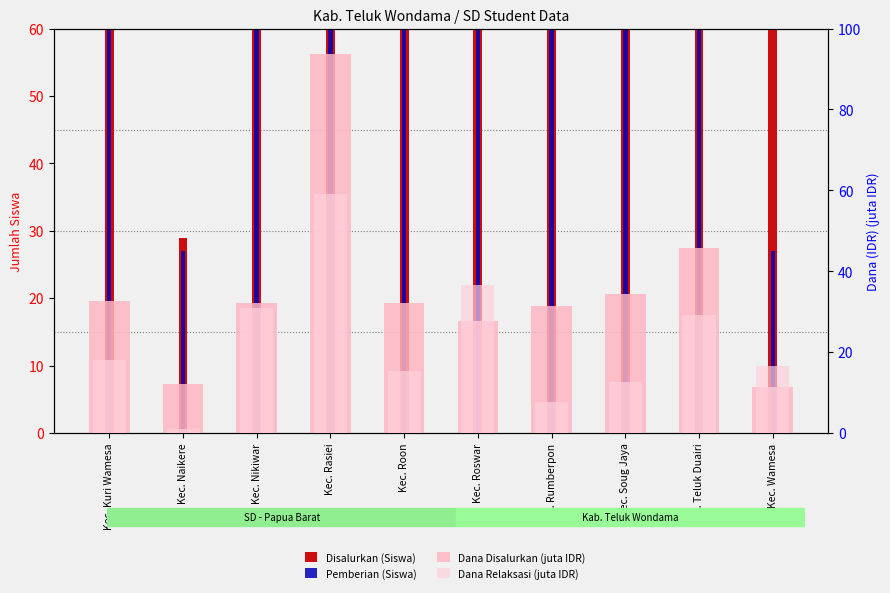

At how many categories does at least one series exceed 51?

9